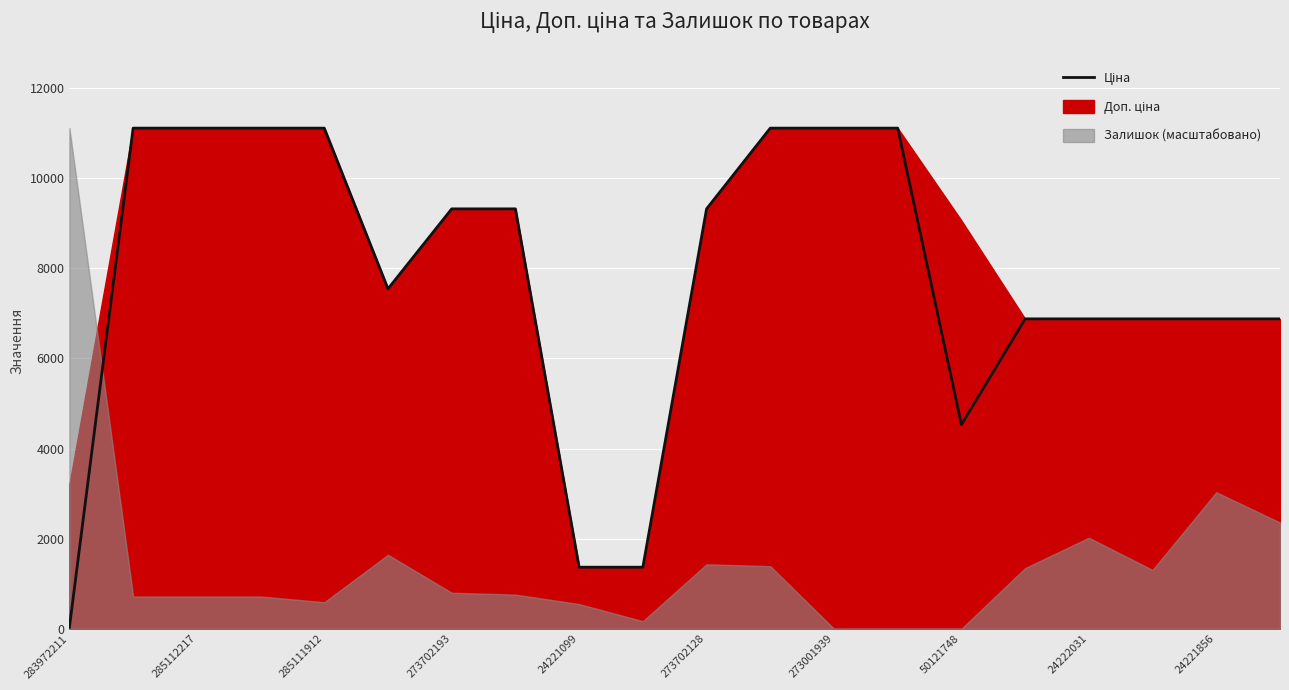

Which category has the lowest value across all series?

283972211